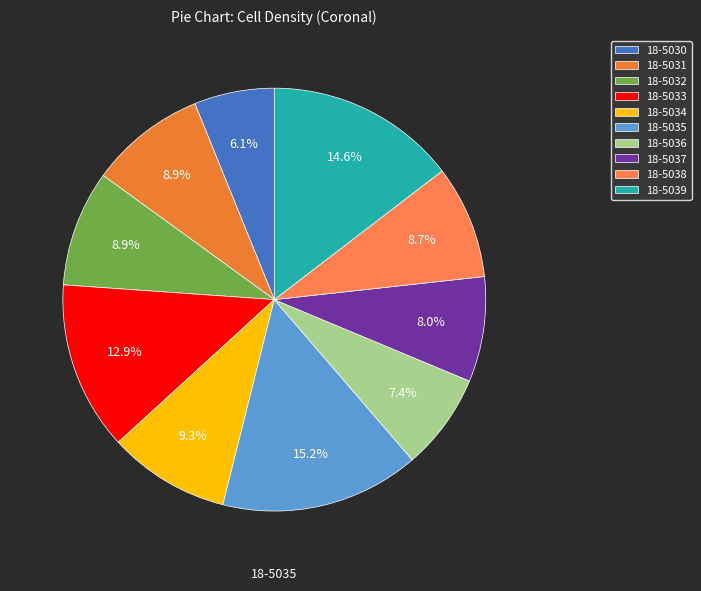

How many slices are in this pie chart?

10